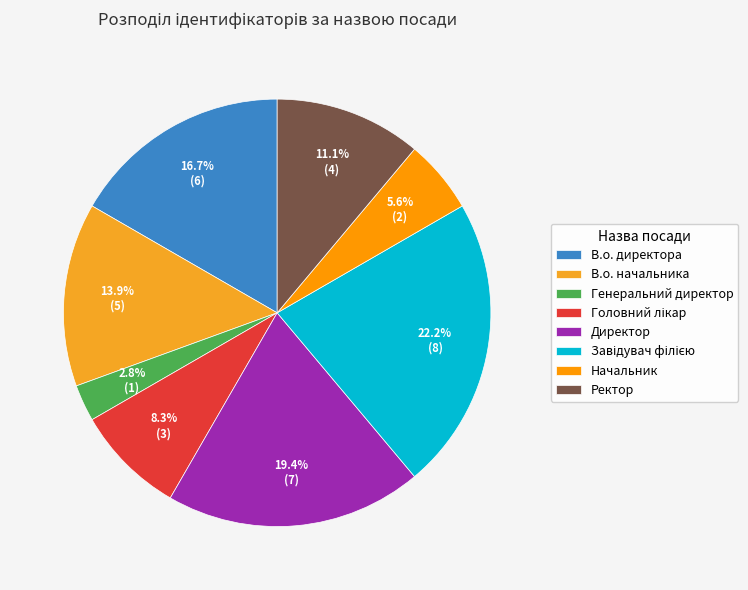

The Генеральний директор slice represents 17% of the pie. True or false?

False